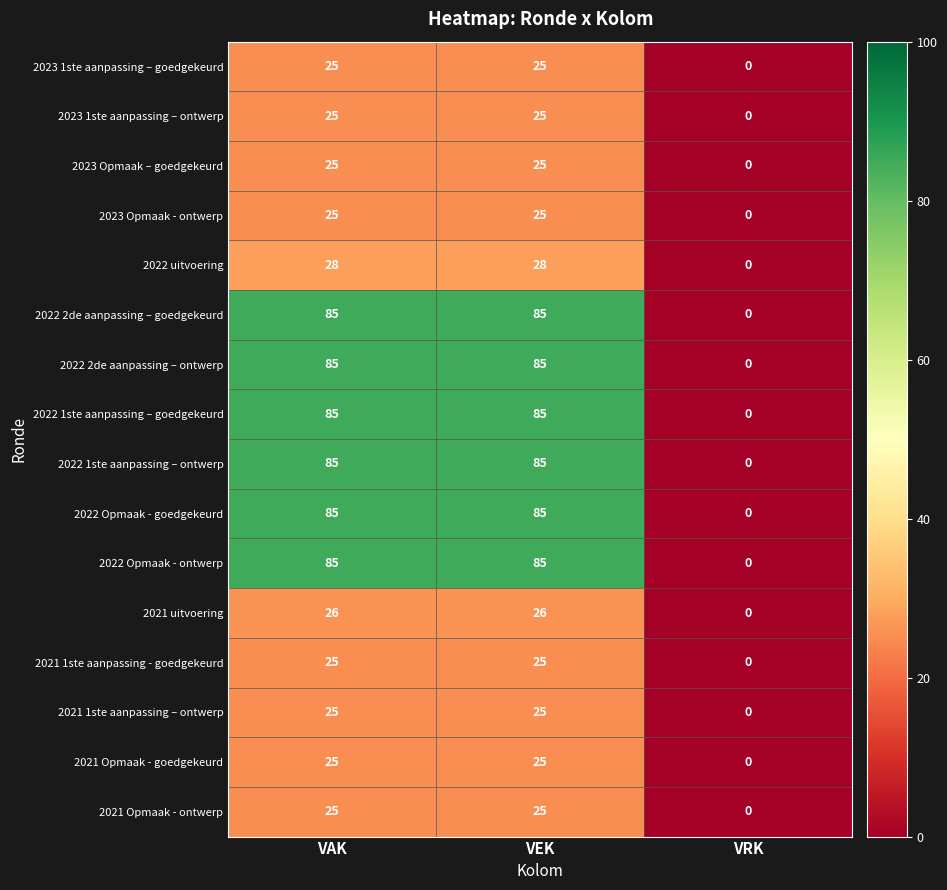

Which category has the lowest value across all series?

VRK